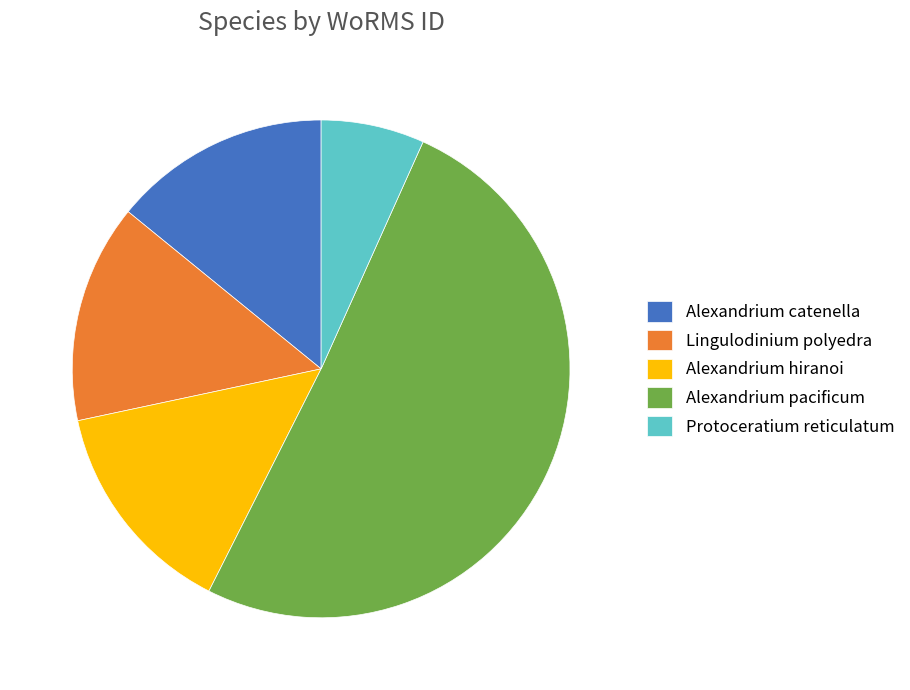

Count the number of slices in the pie.

5